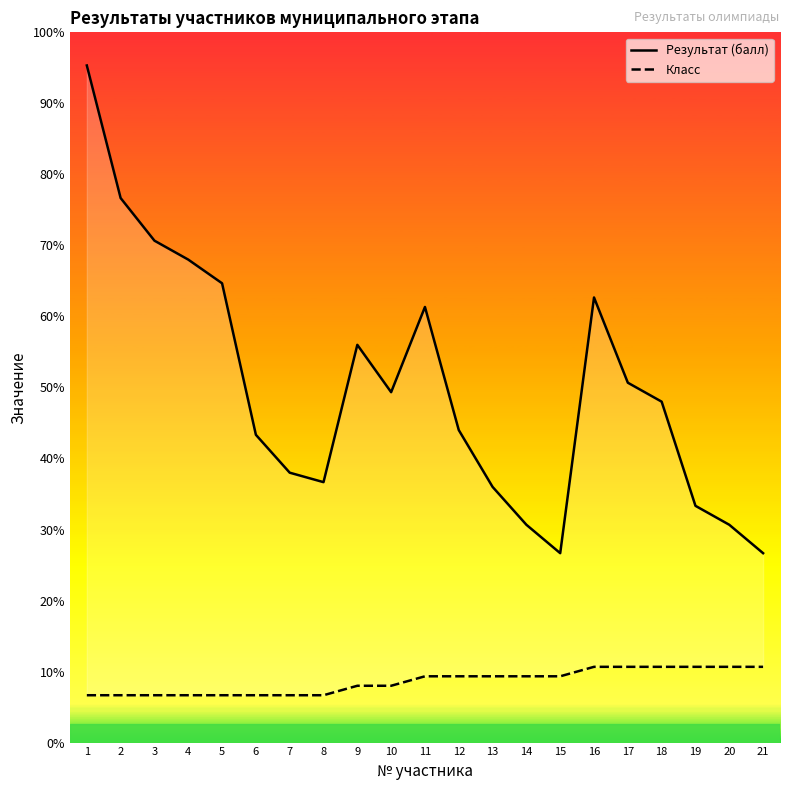

Where does the Результат (балл) series first go above 36?

1